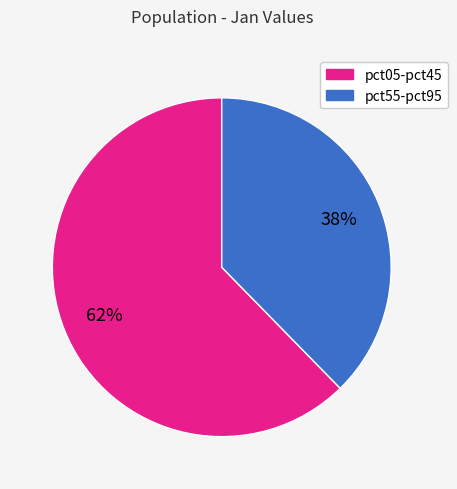

Count the number of slices in the pie.

2